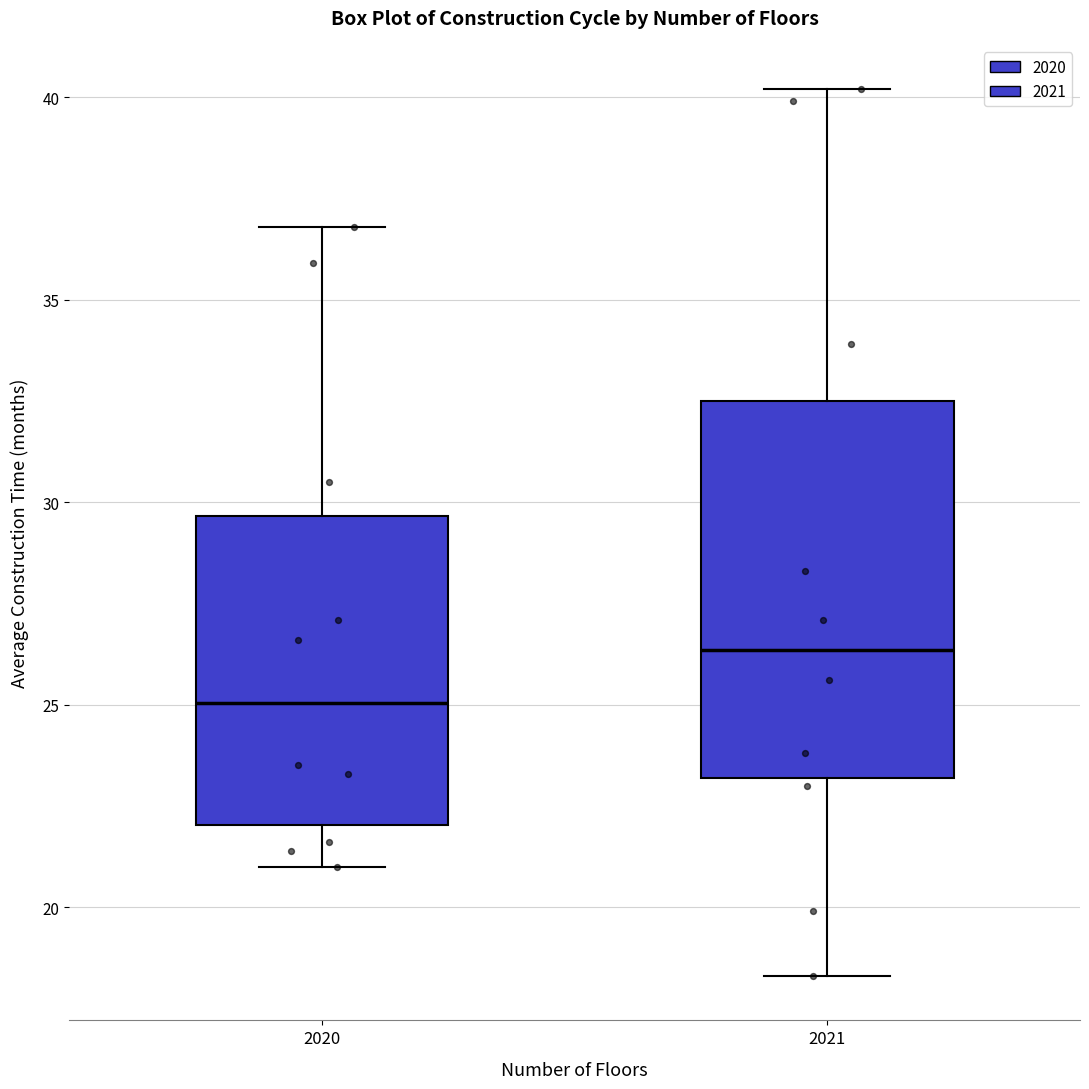

Reading left to right, read every box against the y-axis: the position of its median line, the range the box covers, and the ends of its whiskers. The values are not printed on the chart, so give them approximately, as read against the axis.

2020: median 25.0, box 22.0 to 29.5, whiskers 21.0 to 37.0
2021: median 26.5, box 23.0 to 32.5, whiskers 18.5 to 40.0